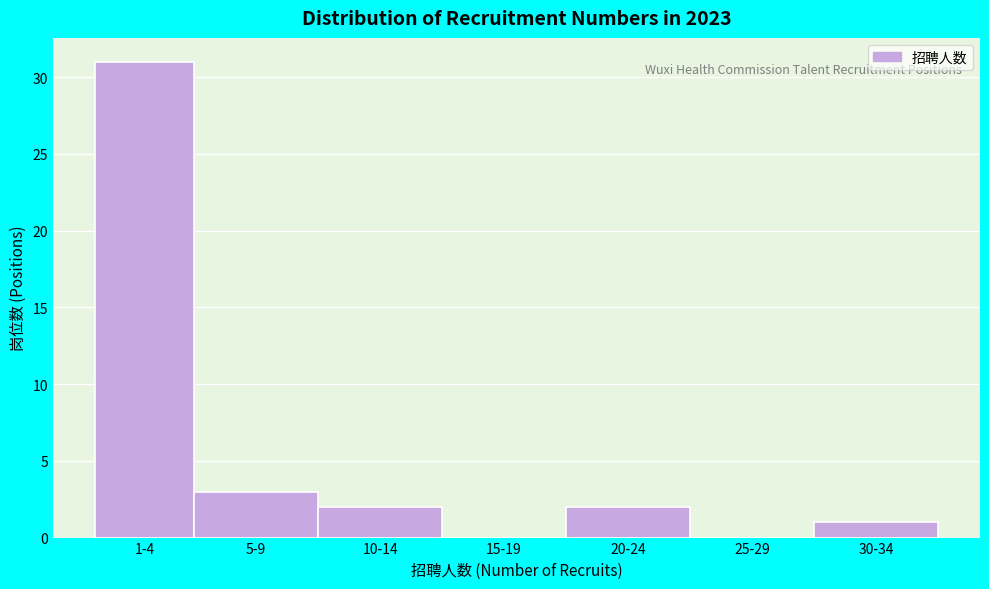

Reading right to left, extract all data points from this chart.

30-34=1	25-29=0	20-24=2	15-19=0	10-14=2	5-9=3	1-4=31